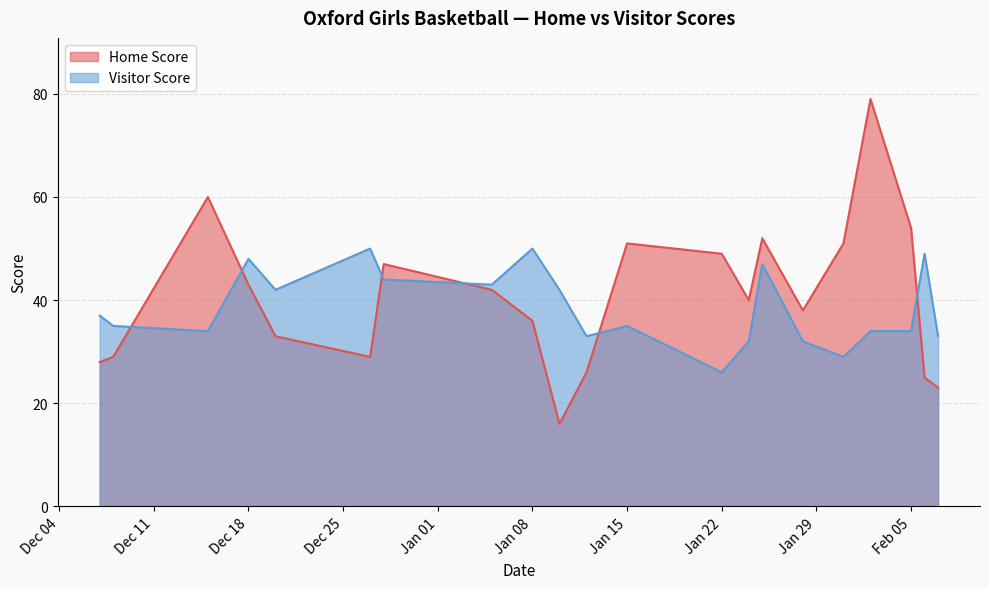

Which series has the largest range (max minus min)?

Home Score